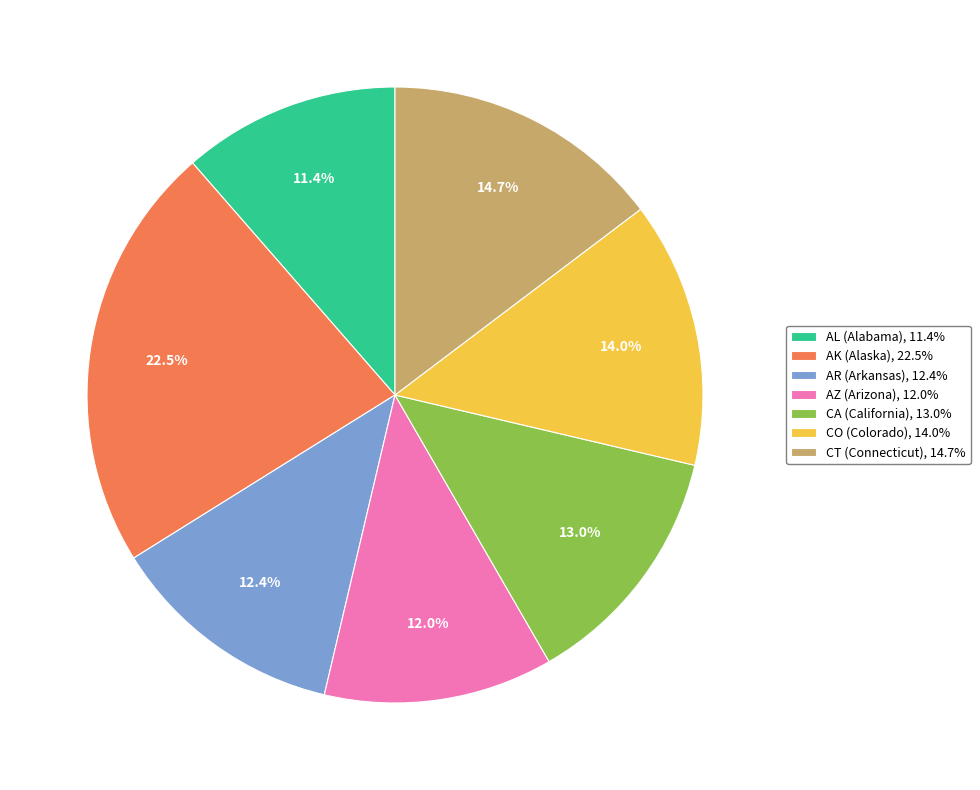

What is the ratio of the value at AK (Alaska), 22.5% to the value at AZ (Arizona), 12.0%?

1.9